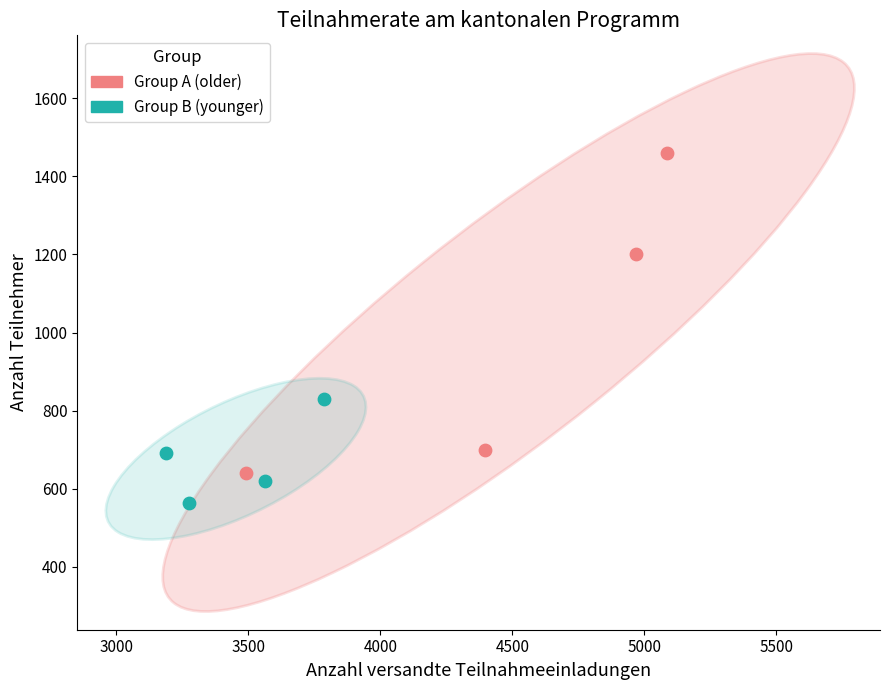

Which series contains the lowest Y value?

Group B (younger)